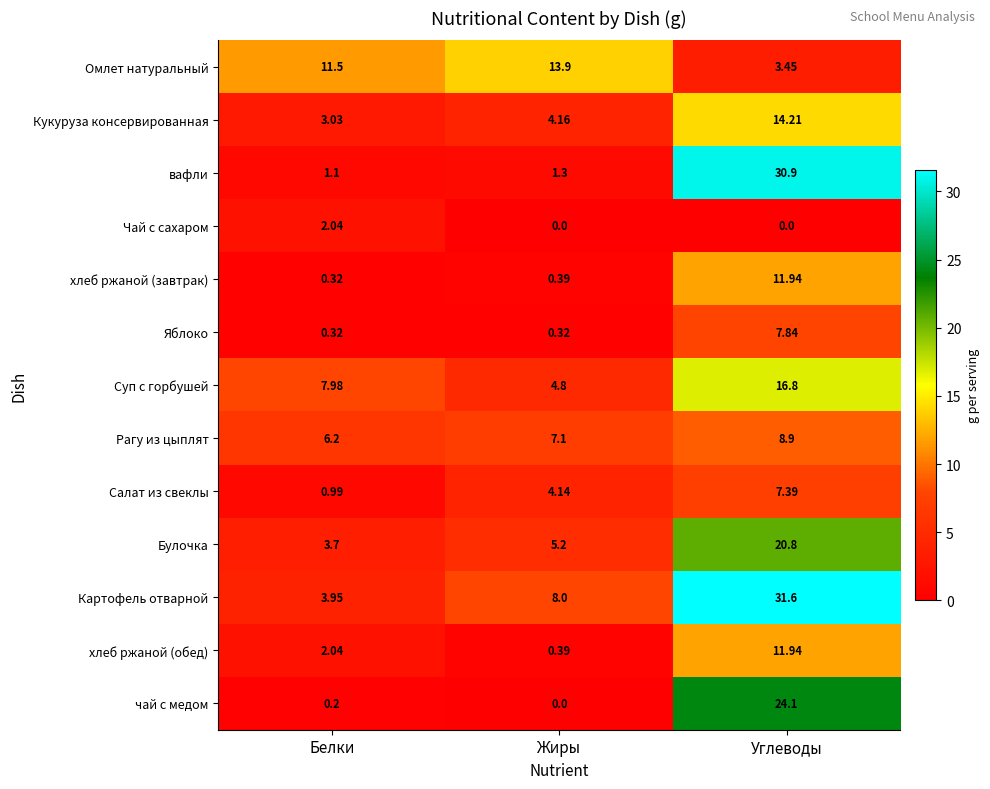

Is the value of Рагу из цыплят at Белки greater than the value of Яблоко at Жиры?

Yes